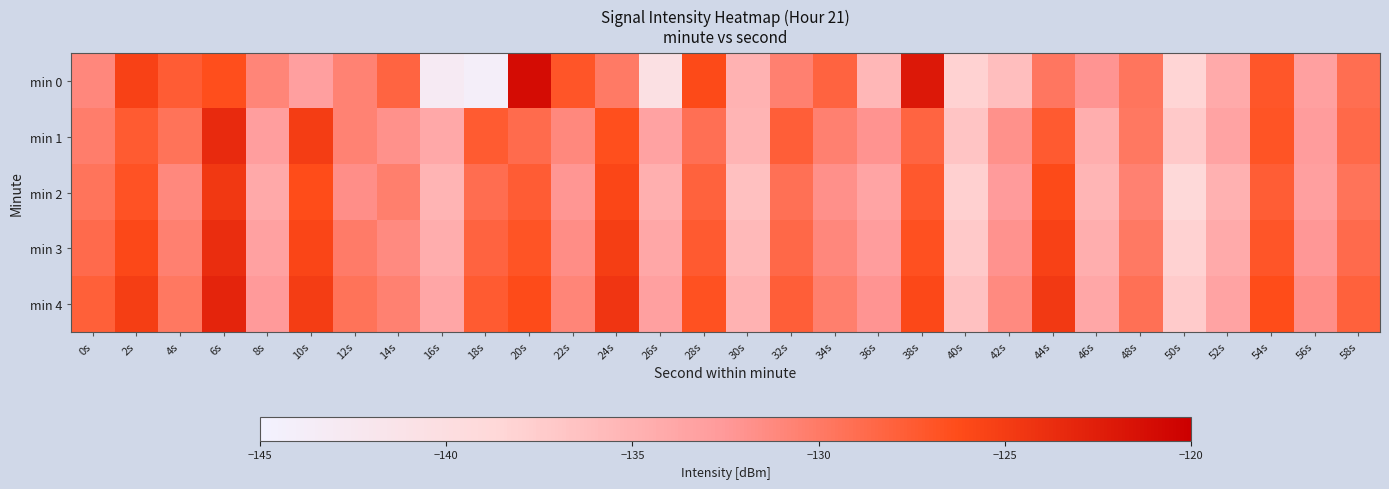

Reading left to right, list all the values displayed in this chart.

min 0: 0s=-131.1	2s=-125.4	4s=-127.6	6s=-126.4	8s=-130.9	10s=-133.1	12s=-130.7	14s=-128.2	16s=-143.0	18s=-144.1	20s=-121.0	22s=-127.0	24s=-130.0	26s=-140.5	28s=-126.1	30s=-135.0	32s=-130.5	34s=-128.1	36s=-135.5	38s=-122.0	40s=-138.1	42s=-136.2	44s=-129.7	46s=-132.2	48s=-129.6	50s=-138.4	52s=-134.2	54s=-127.1	56s=-133.3	58s=-129.0
min 1: 0s=-130.3	2s=-127.5	4s=-129.4	6s=-123.5	8s=-133.0	10s=-125.1	12s=-130.7	14s=-131.9	16s=-134.1	18s=-127.4	20s=-128.8	22s=-131.2	24s=-126.5	26s=-133.4	28s=-129.1	30s=-135.2	32s=-127.8	34s=-130.5	36s=-132.1	38s=-128.3	40s=-136.7	42s=-131.9	44s=-127.4	46s=-134.6	48s=-129.8	50s=-137.2	52s=-133.5	54s=-126.9	56s=-132.8	58s=-128.6
min 2: 0s=-129.5	2s=-126.8	4s=-131.2	6s=-124.6	8s=-134.1	10s=-126.3	12s=-131.7	14s=-130.4	16s=-135.2	18s=-128.9	20s=-127.6	22s=-132.3	24s=-125.8	26s=-134.7	28s=-128.1	30s=-136.4	32s=-129.2	34s=-131.8	36s=-133.6	38s=-127.3	40s=-137.9	42s=-132.7	44s=-126.1	46s=-135.3	48s=-130.6	50s=-138.8	52s=-134.9	54s=-127.7	56s=-133.1	58s=-129.4
min 3: 0s=-128.7	2s=-125.9	4s=-130.5	6s=-123.8	8s=-133.3	10s=-125.7	12s=-130.1	14s=-131.3	16s=-134.5	18s=-128.2	20s=-126.9	22s=-131.6	24s=-125.1	26s=-133.9	28s=-127.4	30s=-135.7	32s=-128.5	34s=-131.1	36s=-132.9	38s=-126.6	40s=-137.2	42s=-132.0	44s=-125.4	46s=-134.6	48s=-129.9	50s=-138.1	52s=-134.2	54s=-127.0	56s=-132.4	58s=-128.7
min 4: 0s=-127.9	2s=-125.1	4s=-129.8	6s=-123.0	8s=-132.6	10s=-125.0	12s=-129.4	14s=-130.6	16s=-133.8	18s=-127.5	20s=-126.2	22s=-130.9	24s=-124.4	26s=-133.2	28s=-126.7	30s=-135.0	32s=-127.8	34s=-130.4	36s=-132.2	38s=-125.9	40s=-136.5	42s=-131.3	44s=-124.7	46s=-133.9	48s=-129.2	50s=-137.4	52s=-133.5	54s=-126.3	56s=-131.7	58s=-128.0